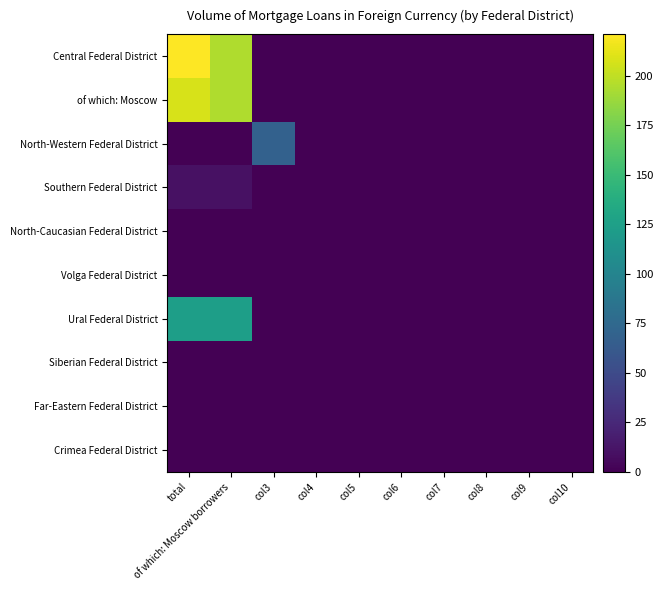

Rank the series by their maximum value, from highest to lowest.

Central Federal District, of which: Moscow, Ural Federal District, North-Western Federal District, Southern Federal District, North-Caucasian Federal District, Volga Federal District, Siberian Federal District, Far-Eastern Federal District, Crimea Federal District